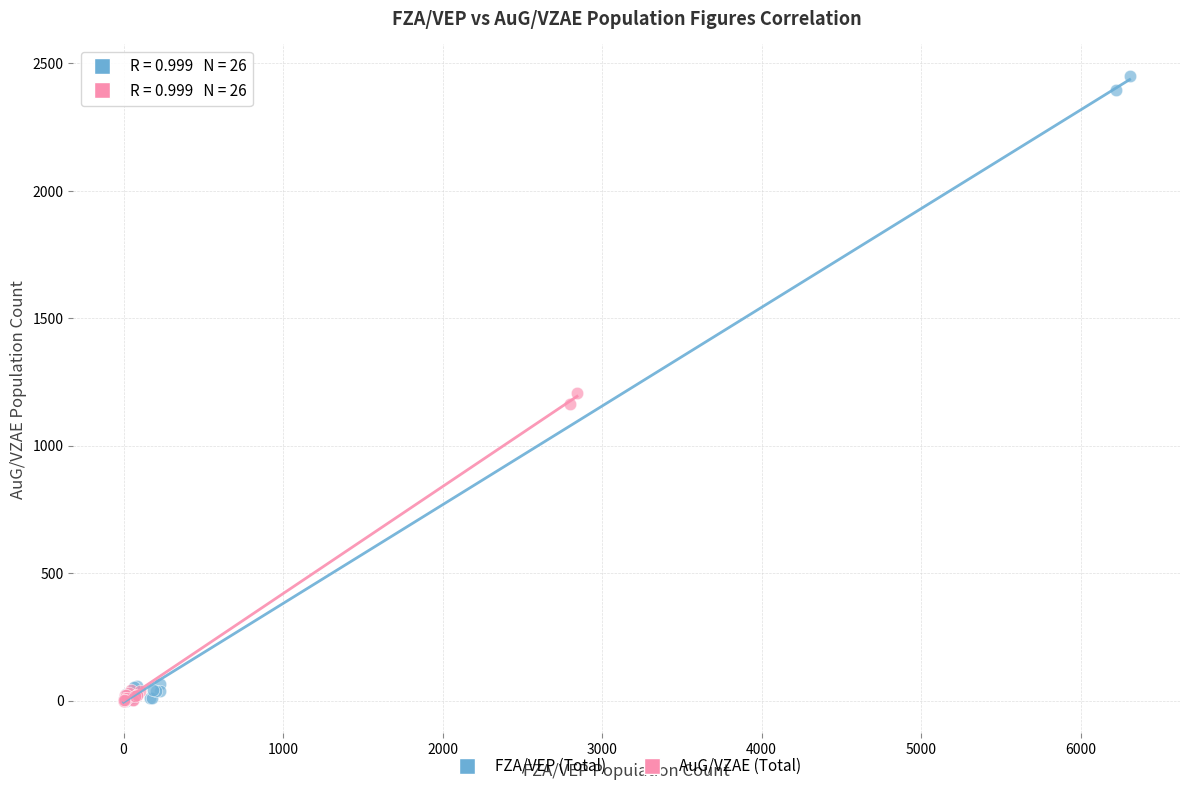

Which series reaches the maximum Y coordinate?

FZA/VEP (Total)